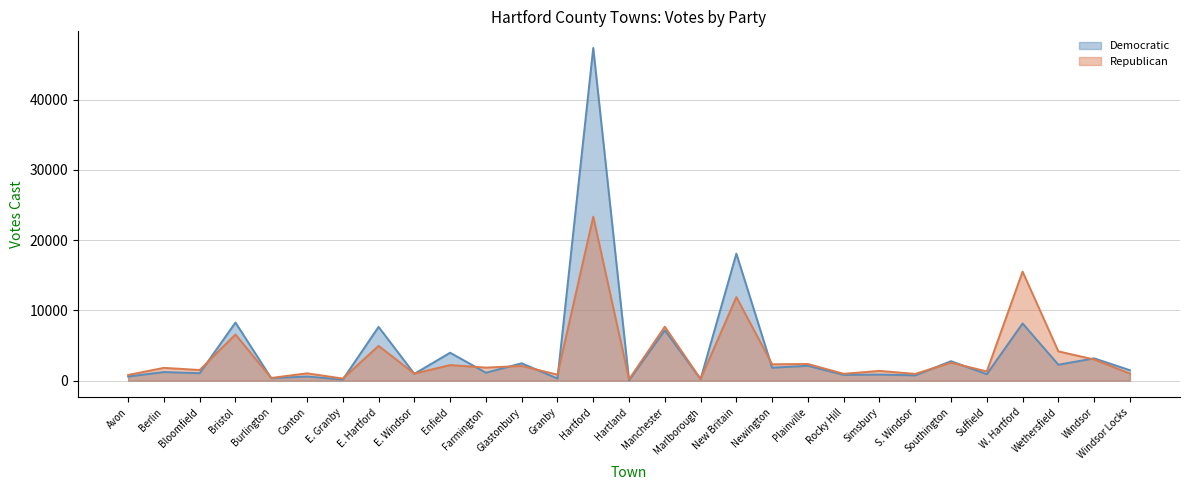

Where does the Democratic series first go above 1224?

Bristol